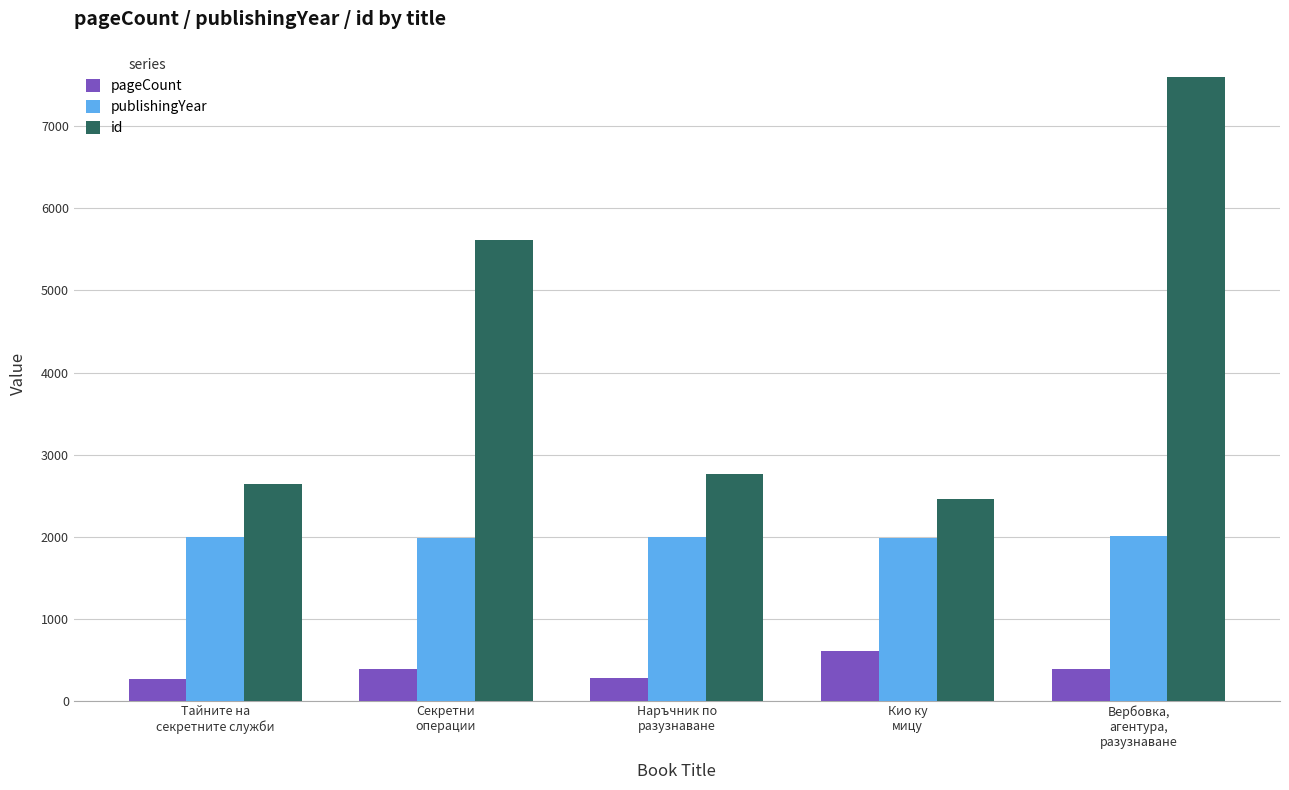

What is the spread (max minus min) of values at Секретни
операции?

5231